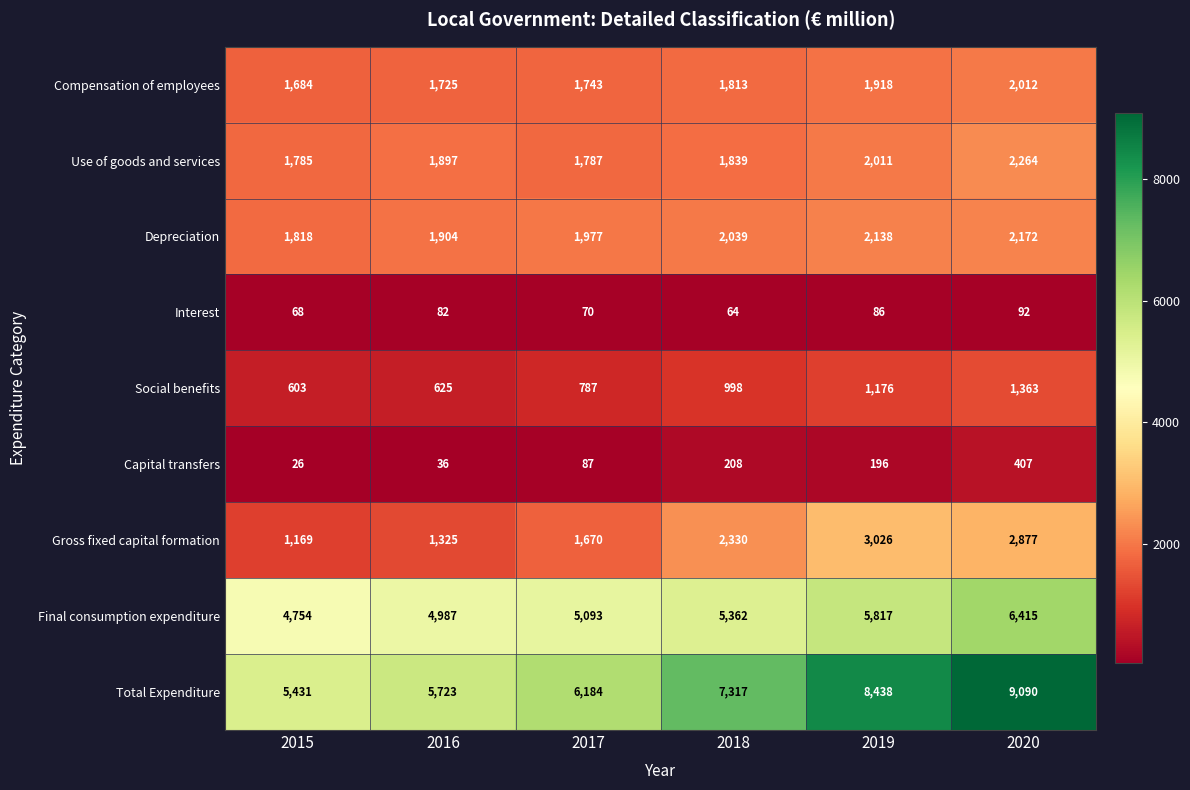

At which category does the chart reach its peak across all series?

2020